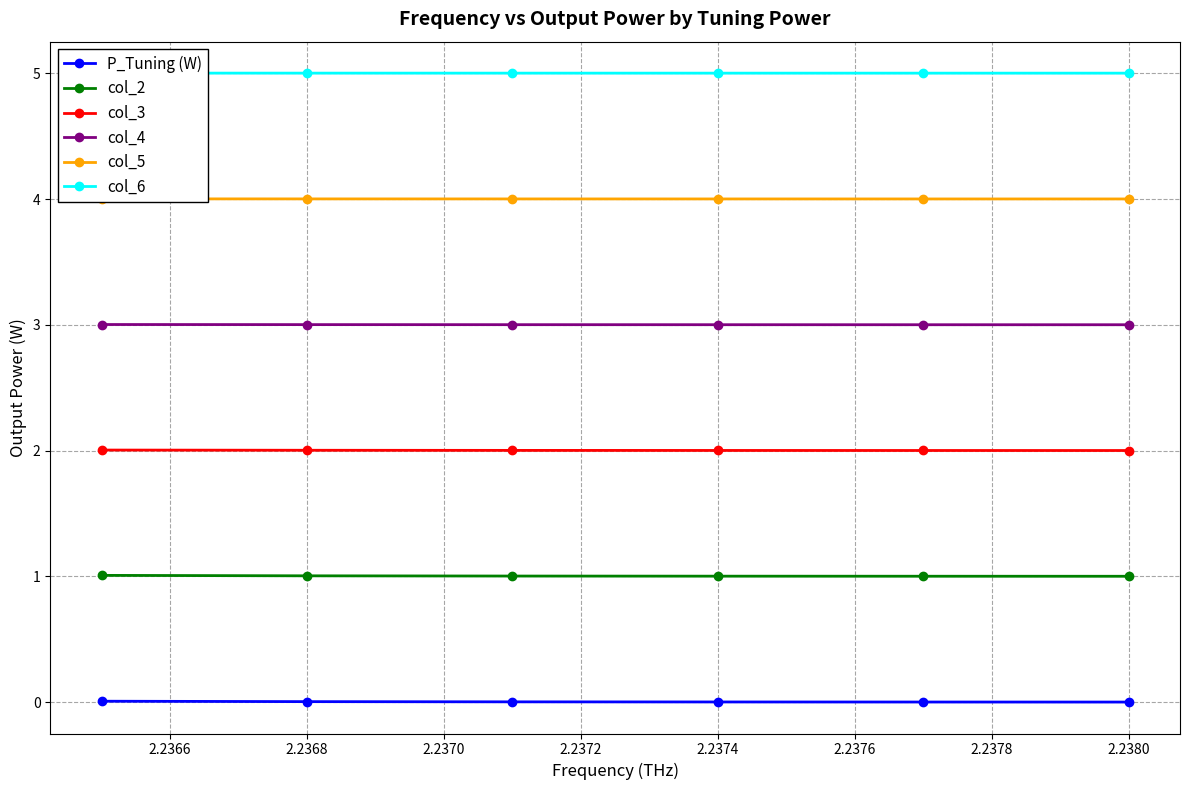

True or false: P_Tuning (W) and col_4 cross at least once.

False